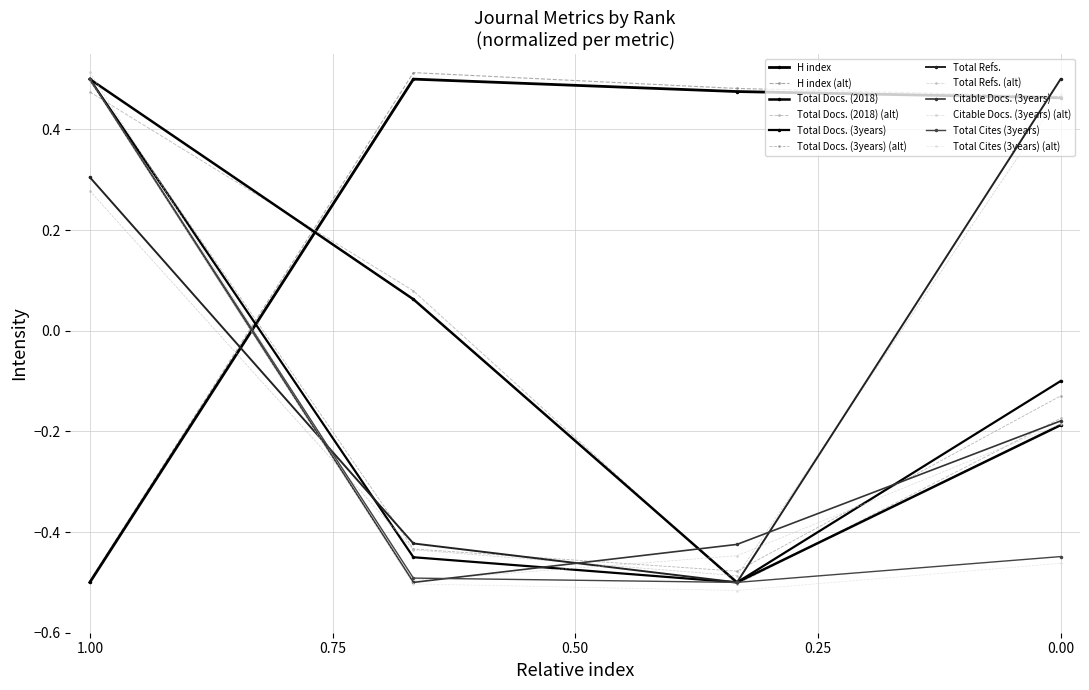

Reading right to left, what are all the values shown in this chart?

H index: 0.5	0.5	0.5	-0.5
Total Docs. (2018): -0.2	-0.5	0.1	0.5
Total Docs. (3years): -0.1	-0.5	-0.5	0.5
Total Refs.: 0.5	-0.5	-0.4	0.3
Citable Docs. (3years): -0.2	-0.4	-0.5	0.5
Total Cites (3years): -0.4	-0.5	-0.5	0.5